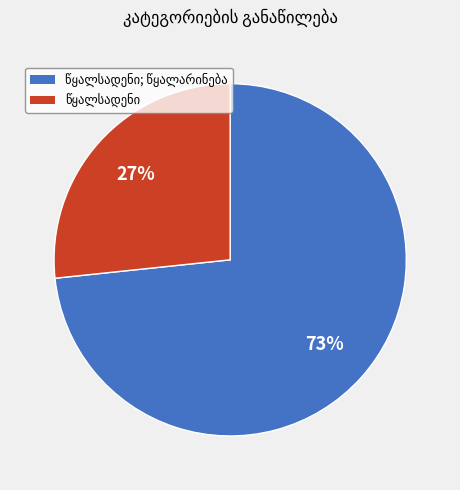

Is there any slice that represents more than half of the pie?

Yes